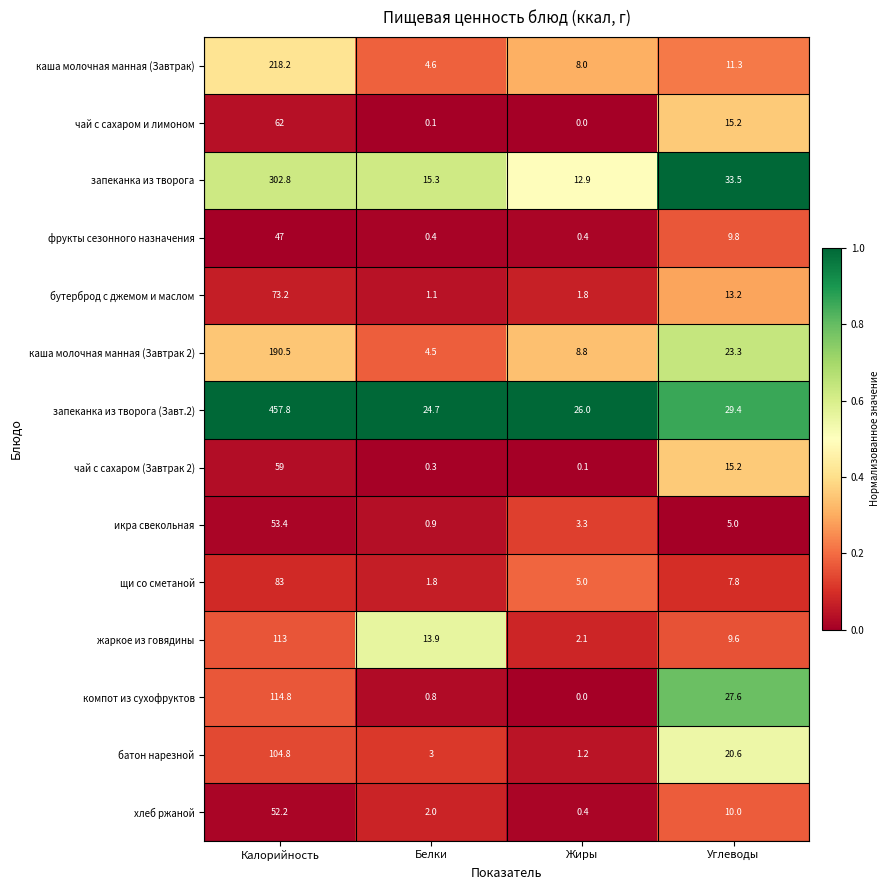

What is the spread (max minus min) of values at Калорийность?

410.8